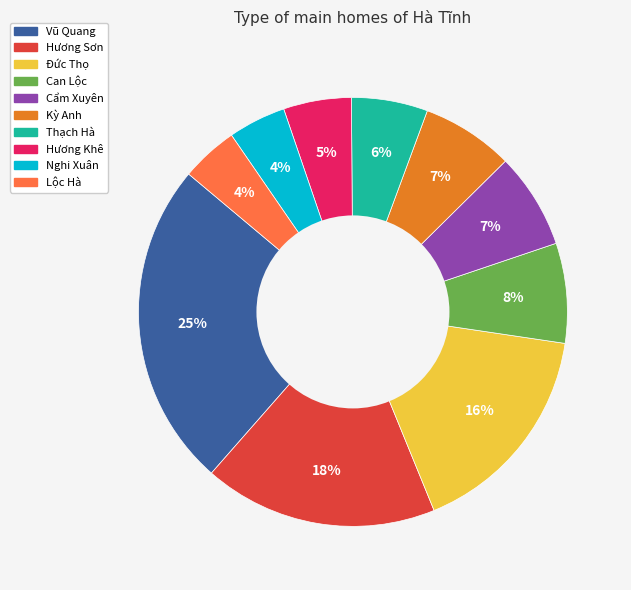

True or false: Can Lộc accounts for 8% of the total.

True